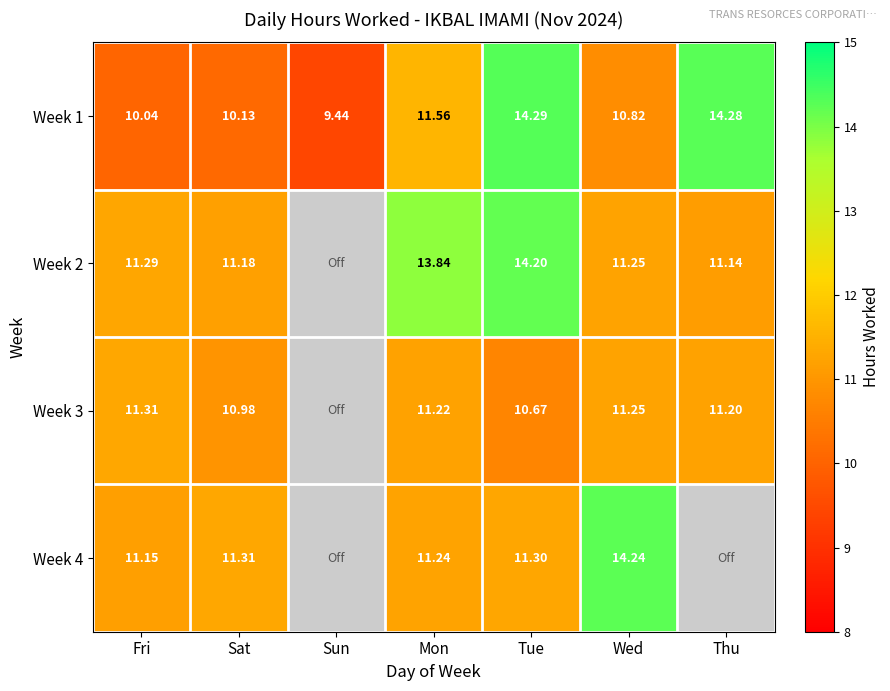

The Week 1 series shows 5.2 at Tue. True or false?

False